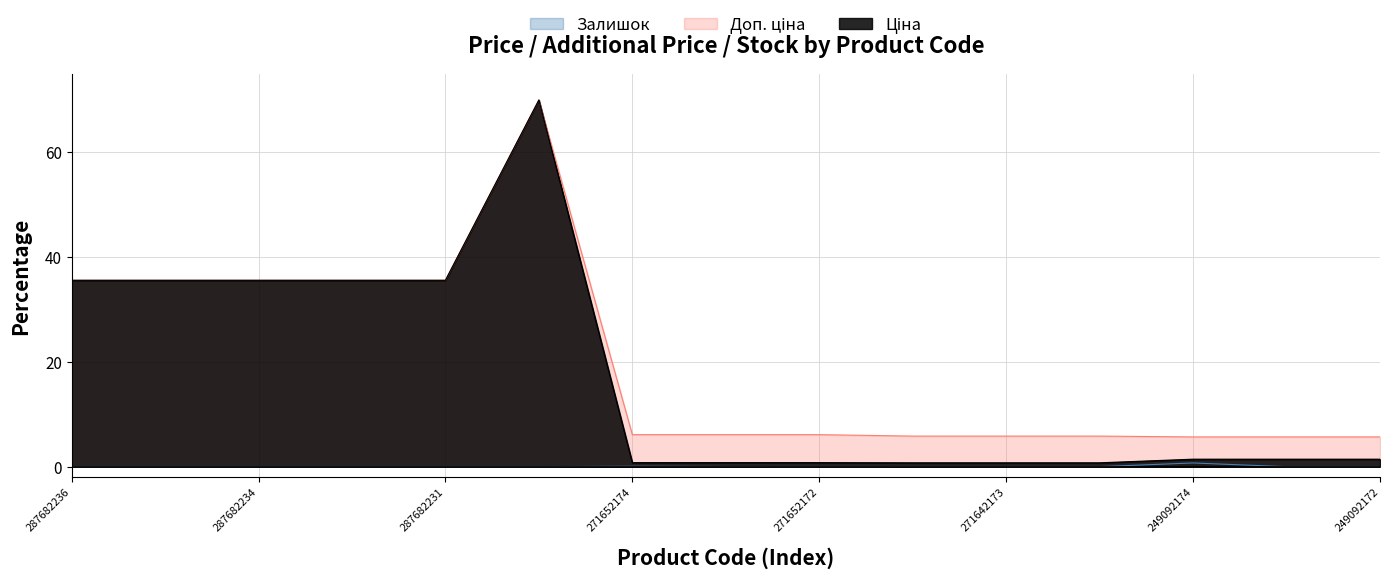

At 271652174, list the series in order from largest to smallest.

Доп. ціна, Ціна, Залишок